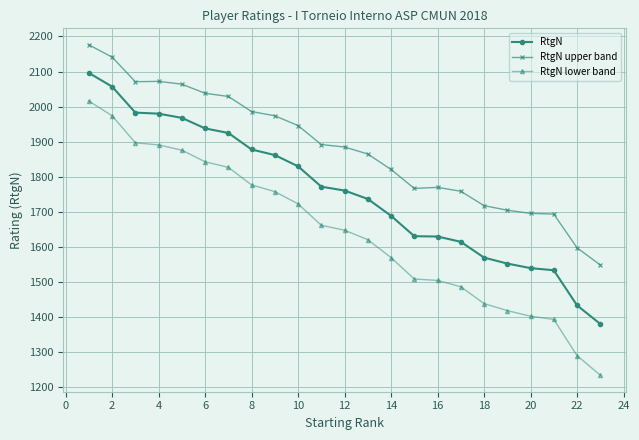

True or false: RtgN lower band and RtgN upper band cross at least once.

False